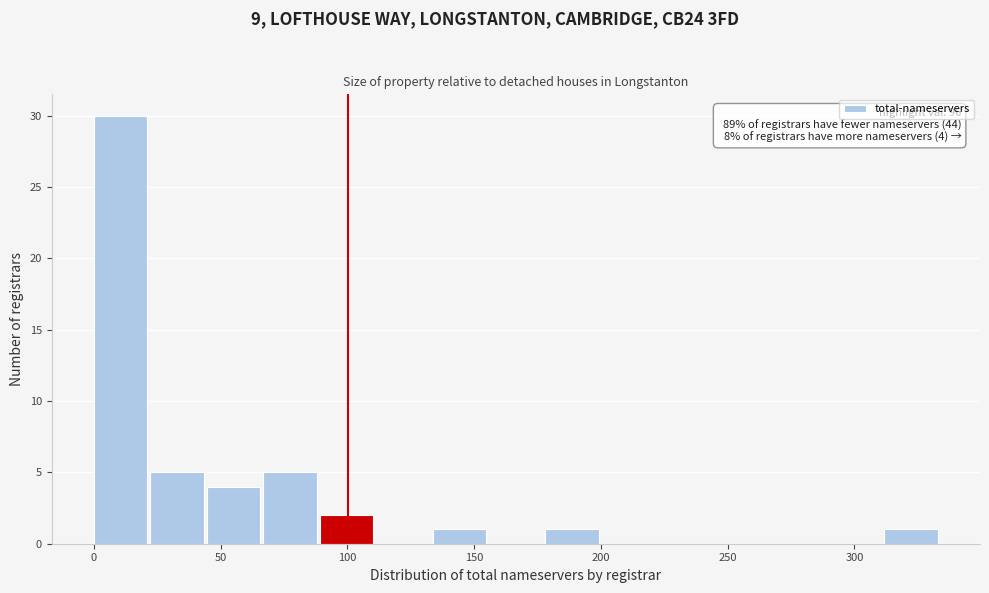

Over which range of the x-axis is the bar tallest?

0 to 20